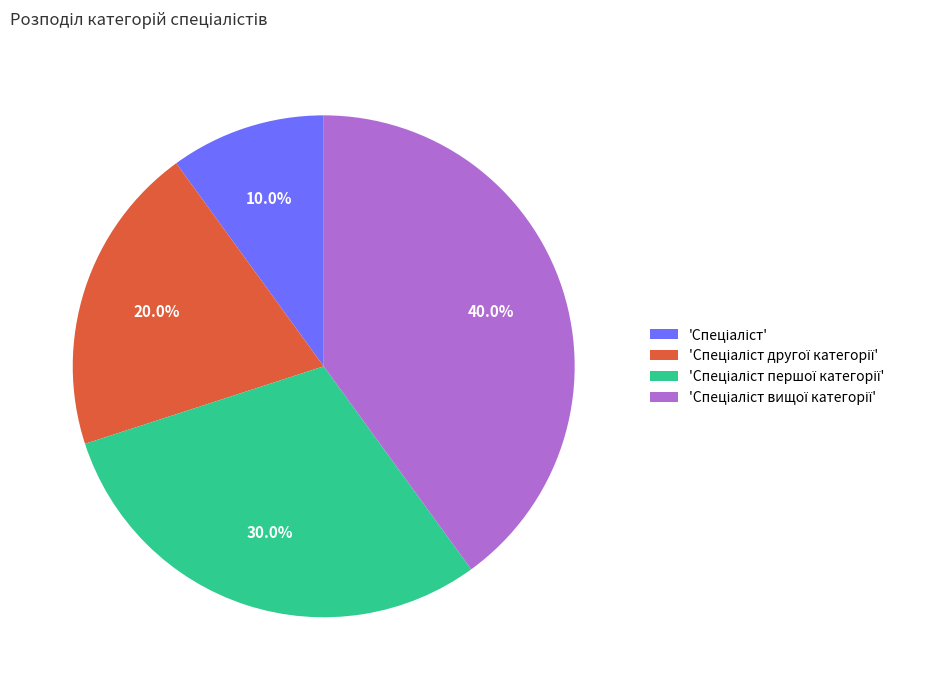

Does any single category account for the majority?

No